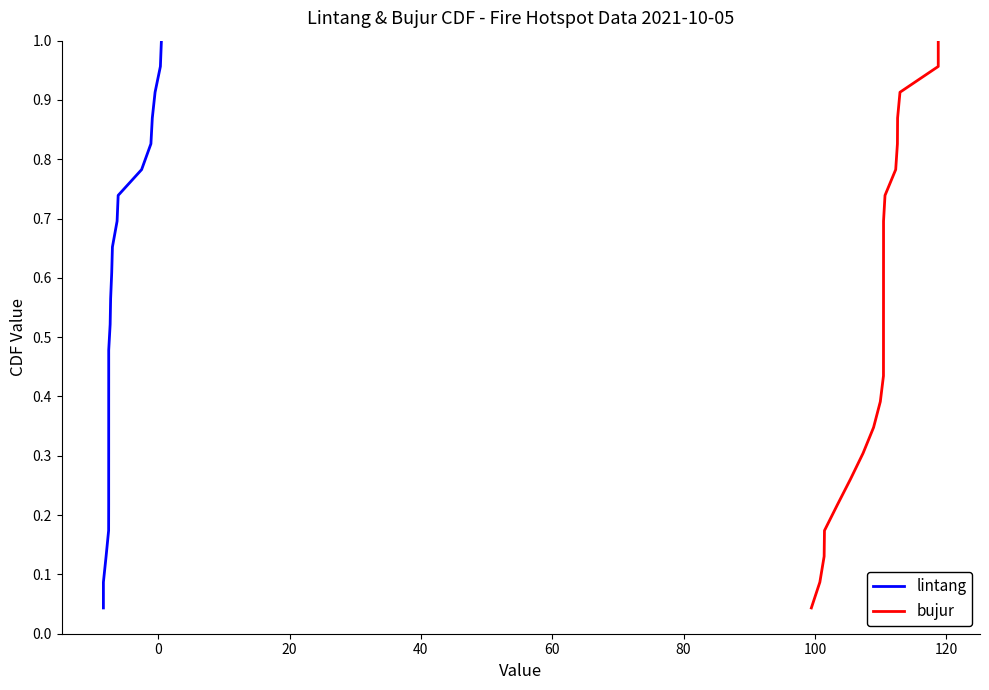

What are all the series names shown in the legend?

lintang, bujur